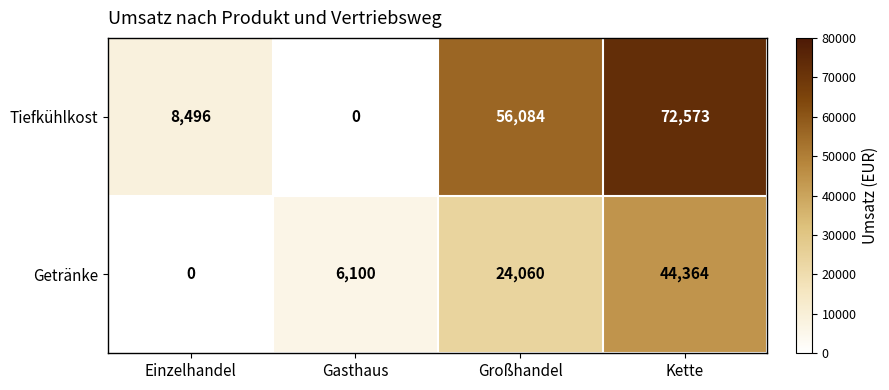

Which category has the highest value across all series?

Kette